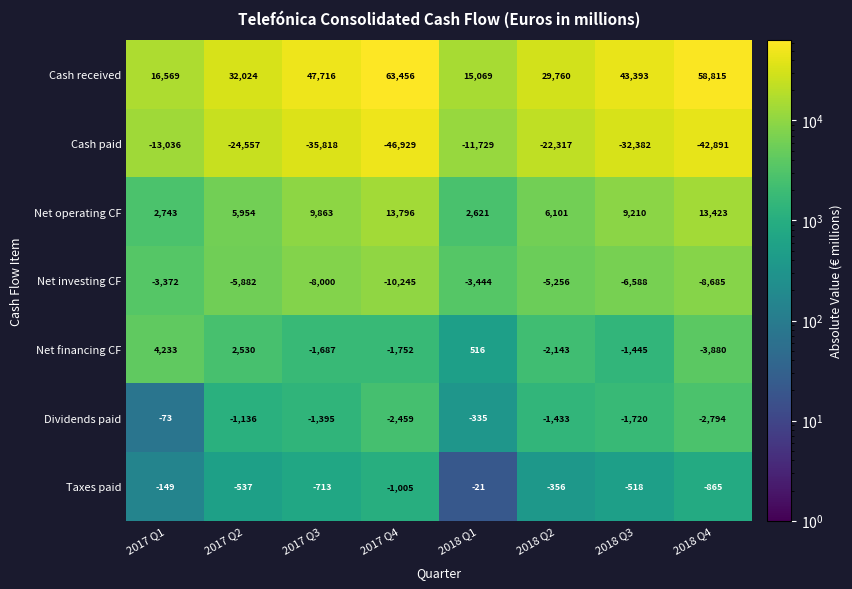

Which label corresponds to the largest value in the chart?

2017 Q4